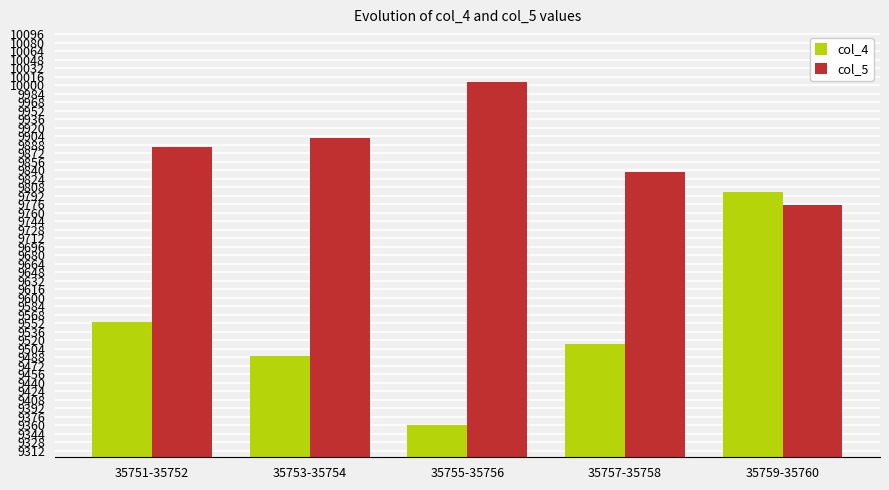

Which series has the widest spread of values?

col_4